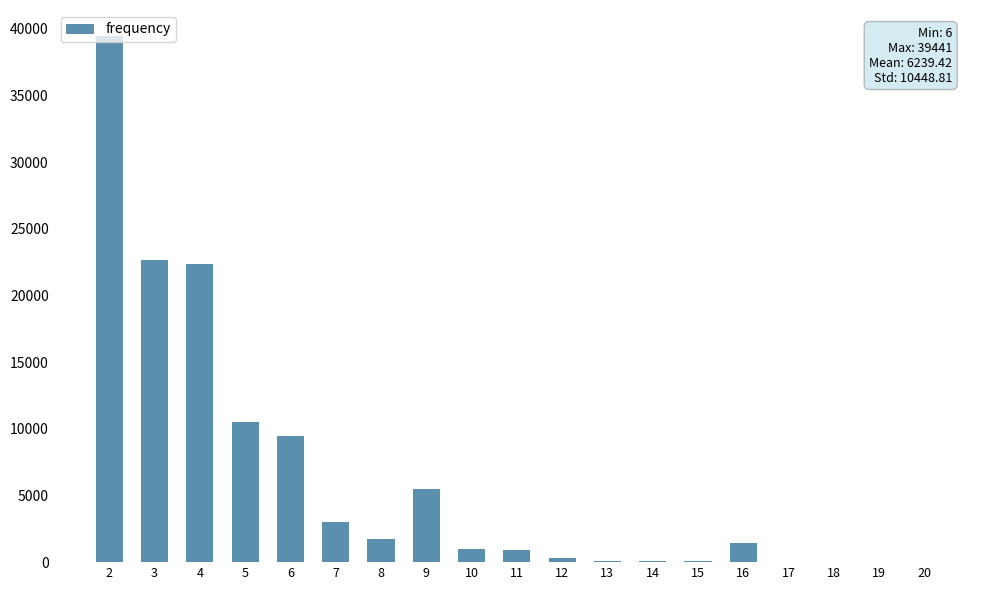

Count the number of data series in this chart.

1